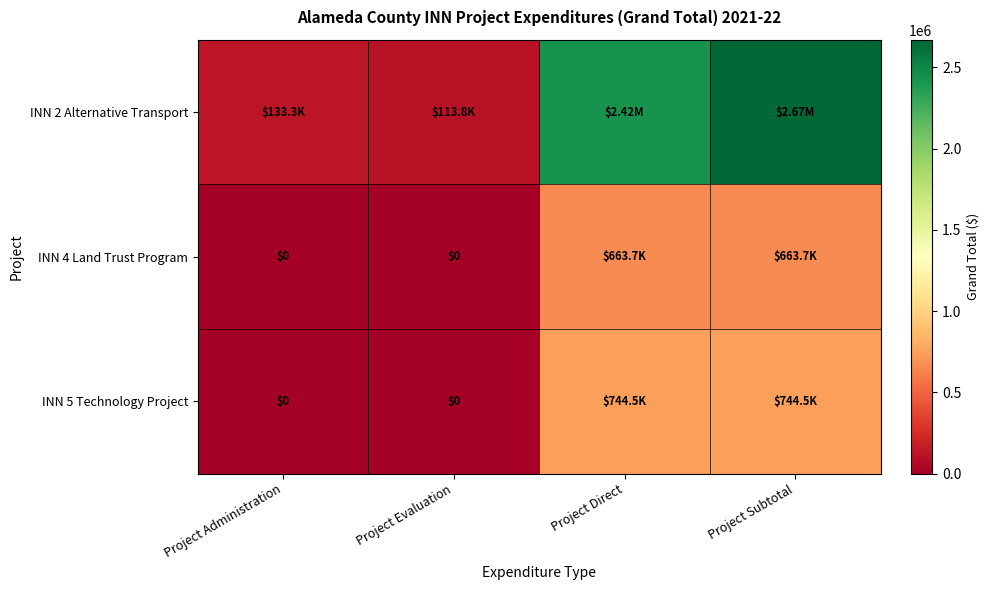

The INN 5 Technology Project series shows 379159.3 at Project Administration. True or false?

False